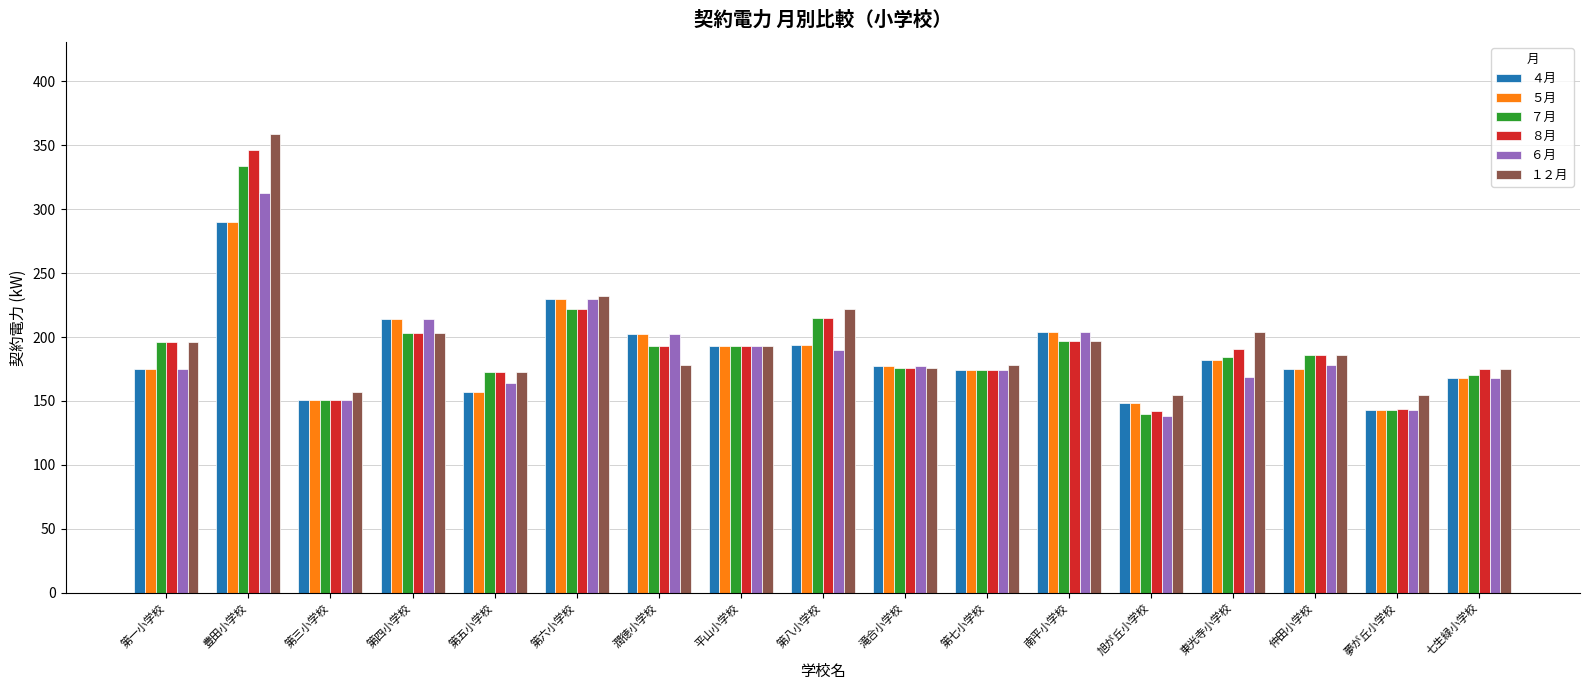

How many data points in ４月 are less than 177?

8